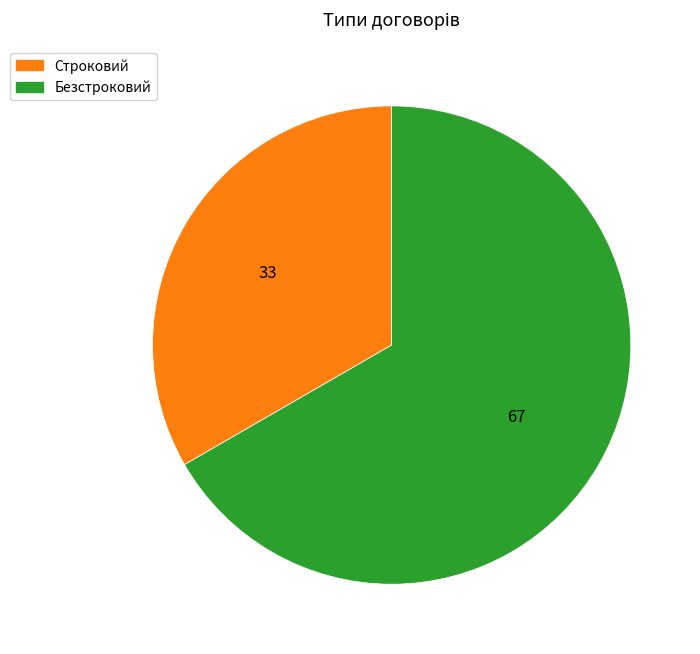

How many segments does this pie chart have?

2